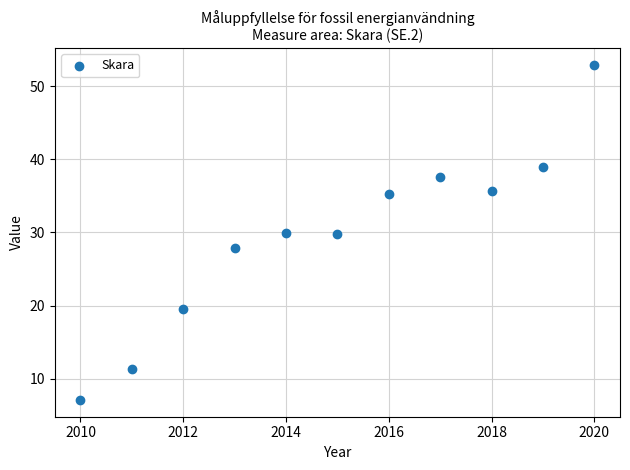

What is the average Y value?

29.6